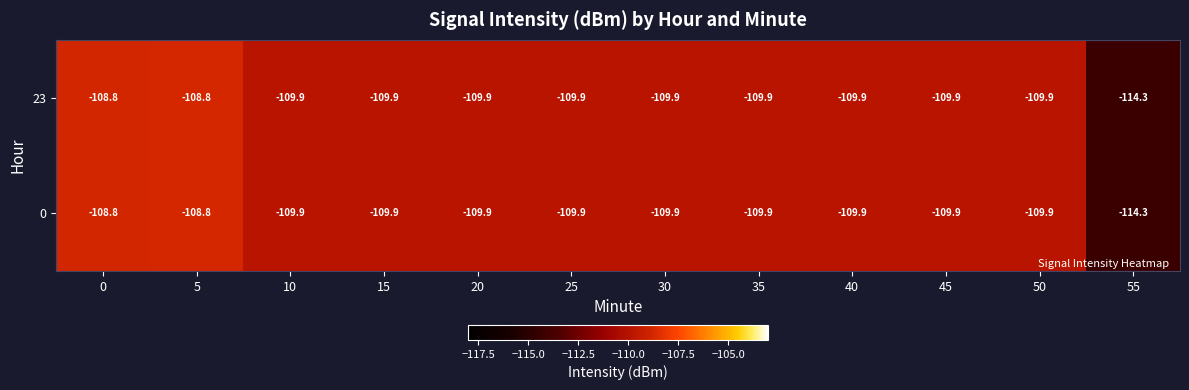

Is it true that 0 equals -109.9 at 10?

True